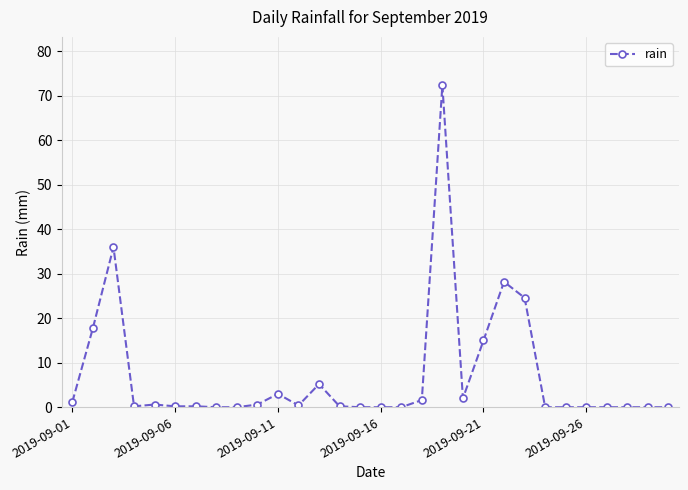

True or false: the data has more than 0 interior local peaks.

True